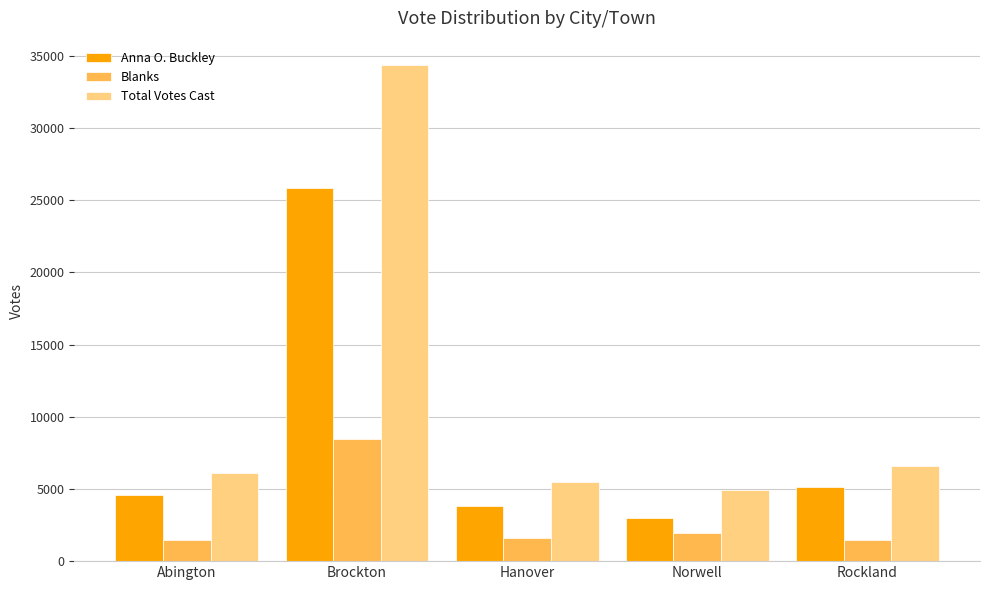

At which label does Anna O. Buckley reach its peak?

Brockton